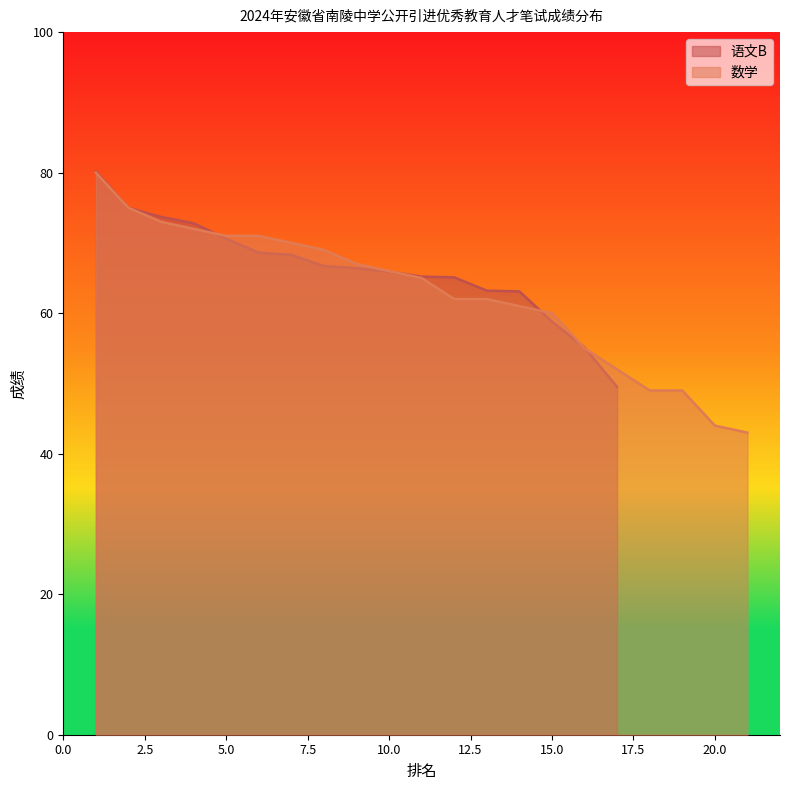

The 数学 series shows 73 at 20.0. True or false?

False